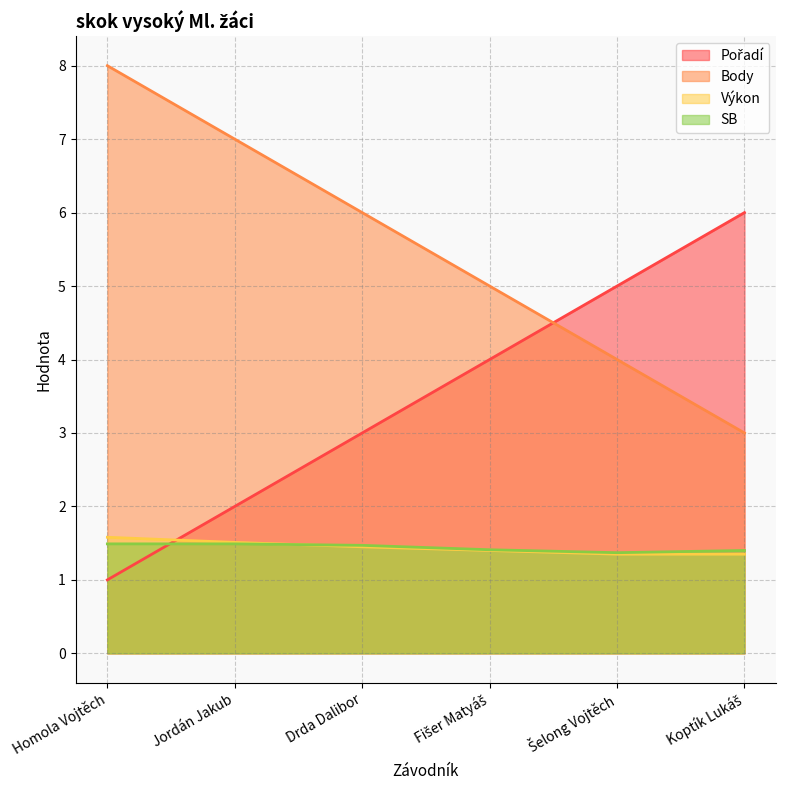

How many Výkon values are between 1 and 2?

6